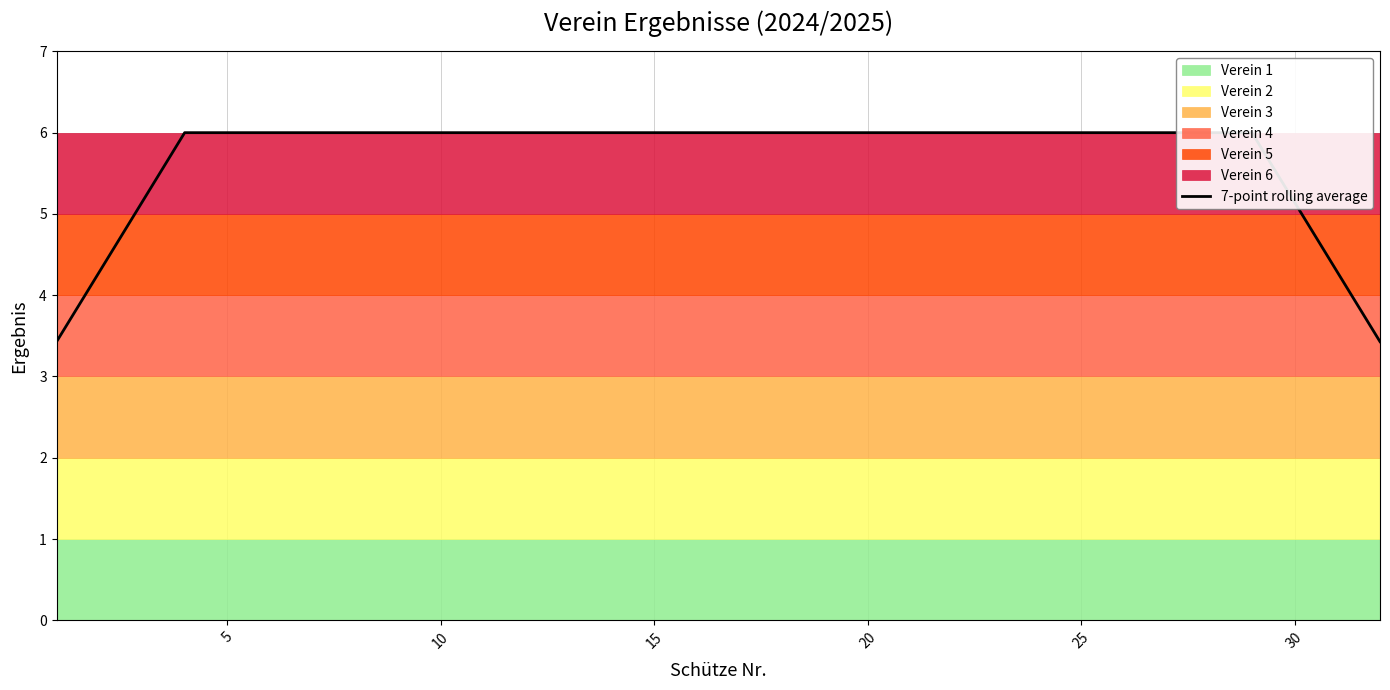

True or false: the data has more than 2 interior local peaks.

False